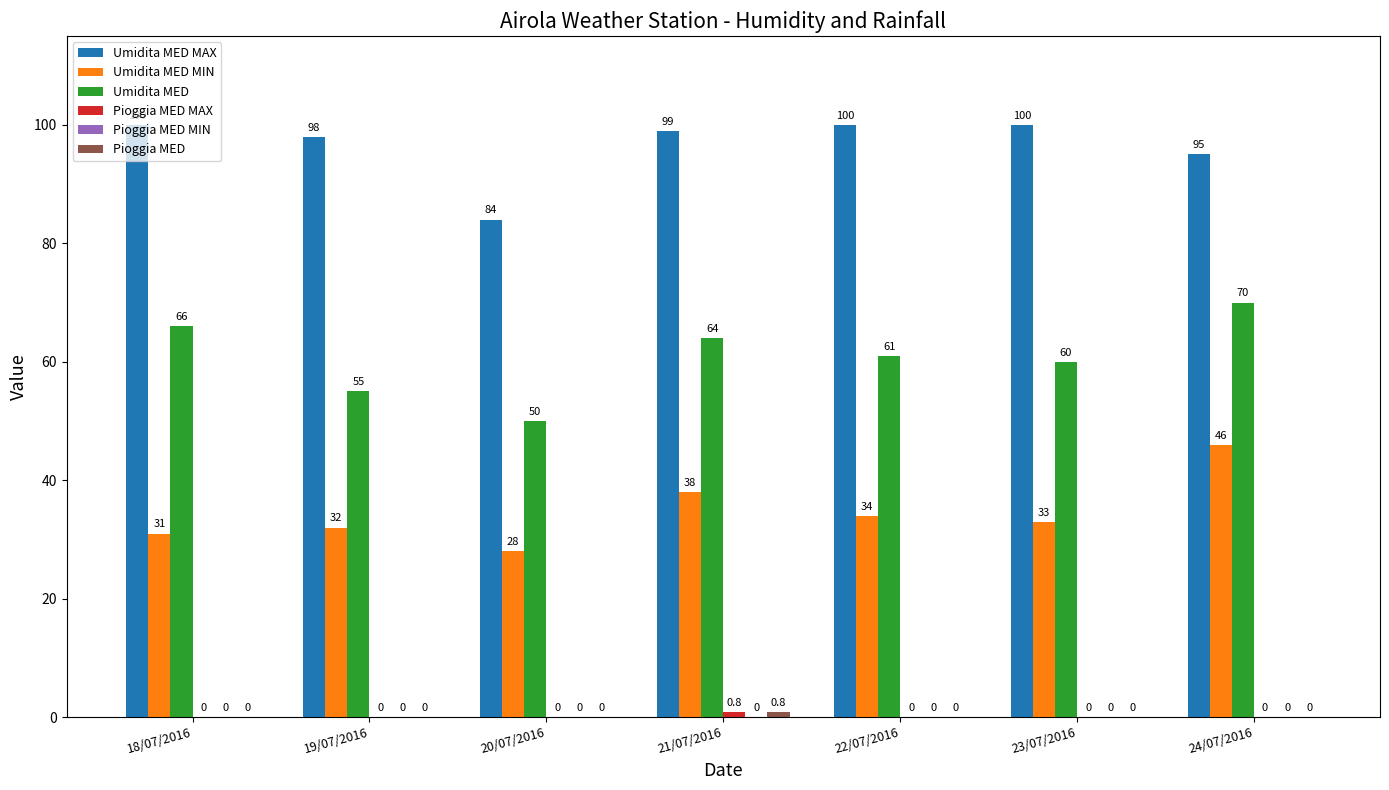

What is the maximum value shown in the chart?

100.0